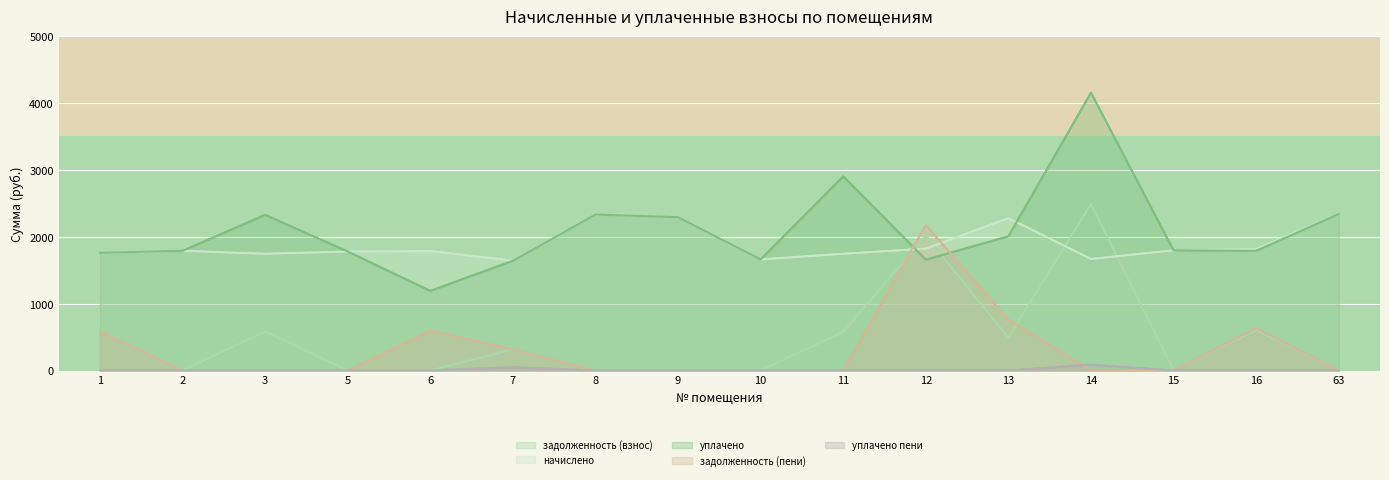

How many distinct data groups are displayed?

5